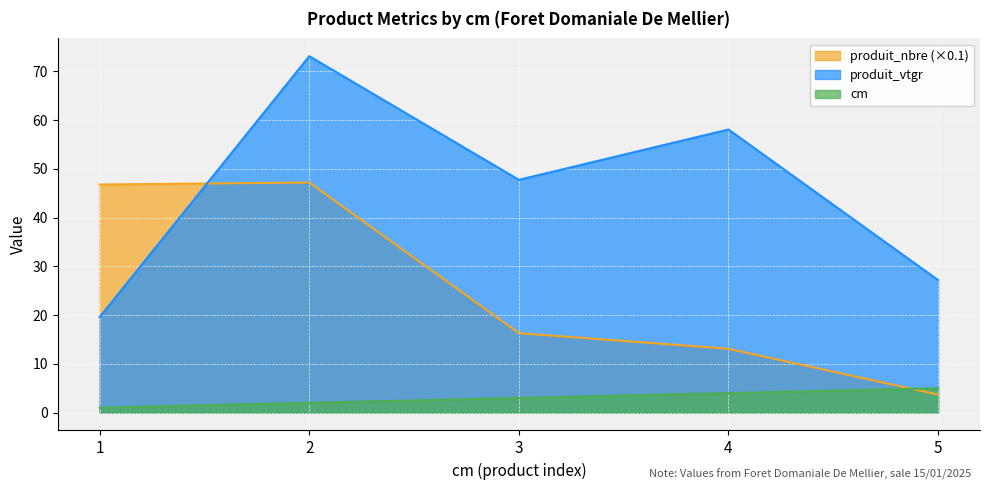

What is the difference between the maximum and minimum values in the produit_nbre series?

43.5